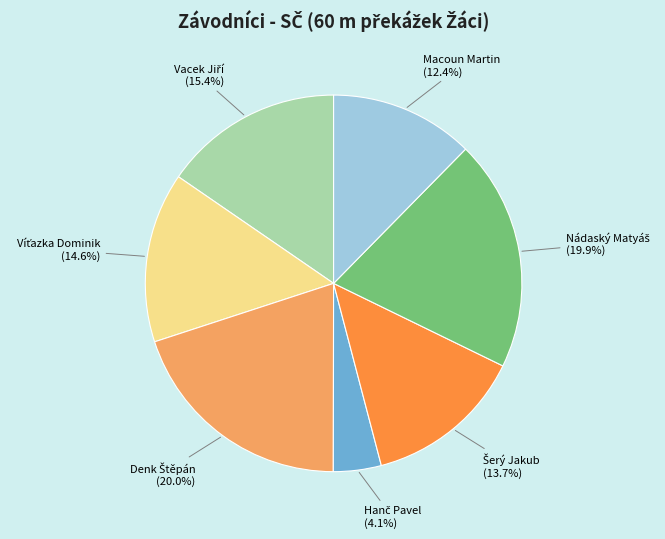

Is there a majority slice in this chart?

No